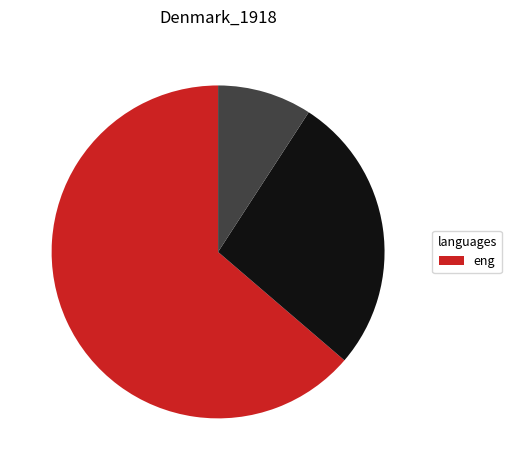

Does any single category account for the majority?

Yes